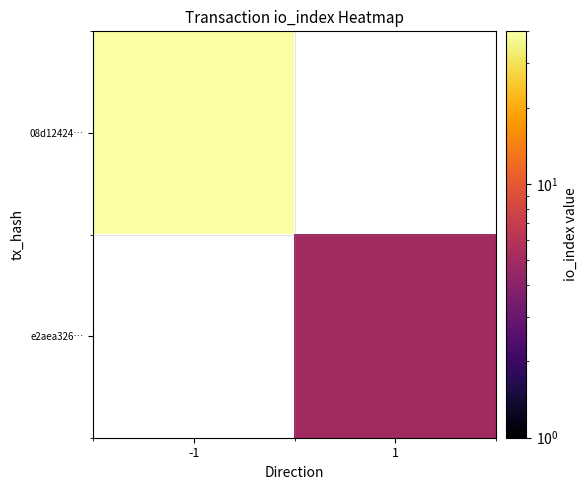

What is the minimum value shown in the chart?

5.0